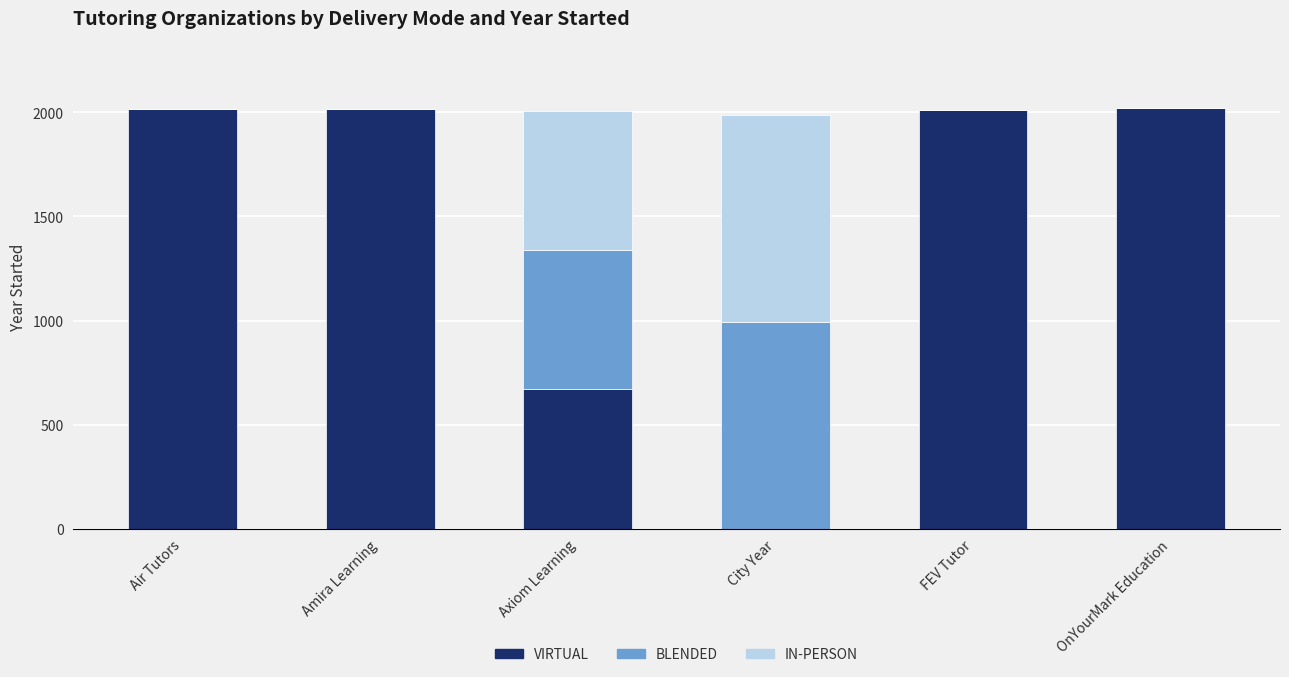

What is the total value across all series at Axiom Learning?

2009.0